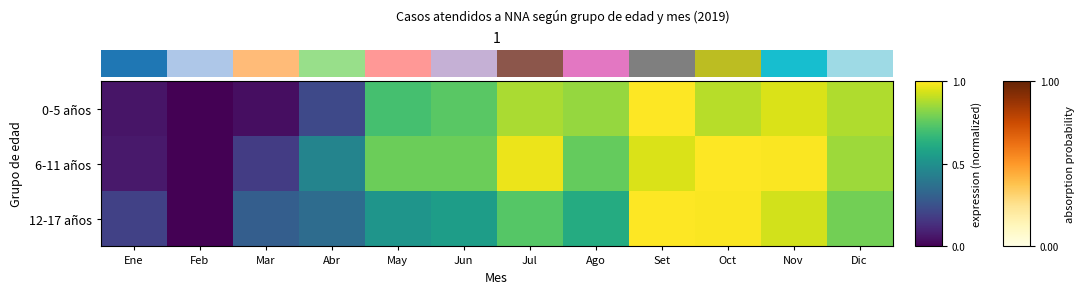

The value of 12-17 años at Dic is 1.2. True or false?

False